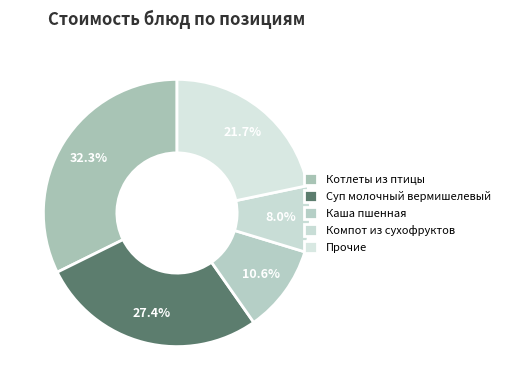

How many slices are in this pie chart?

5